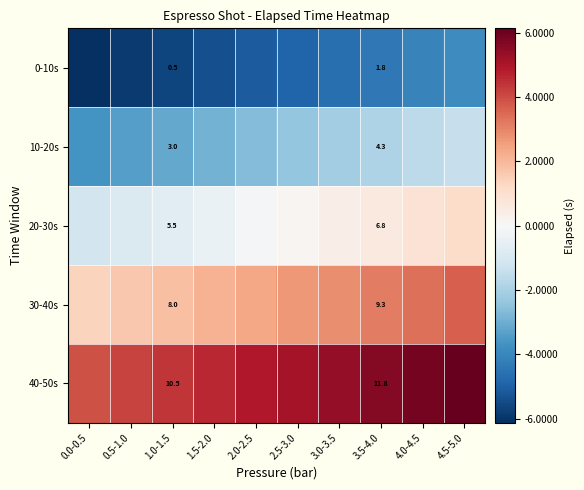

Rank the series at 3.5-4.0 from highest to lowest value.

40-50s, 30-40s, 20-30s, 10-20s, 0-10s